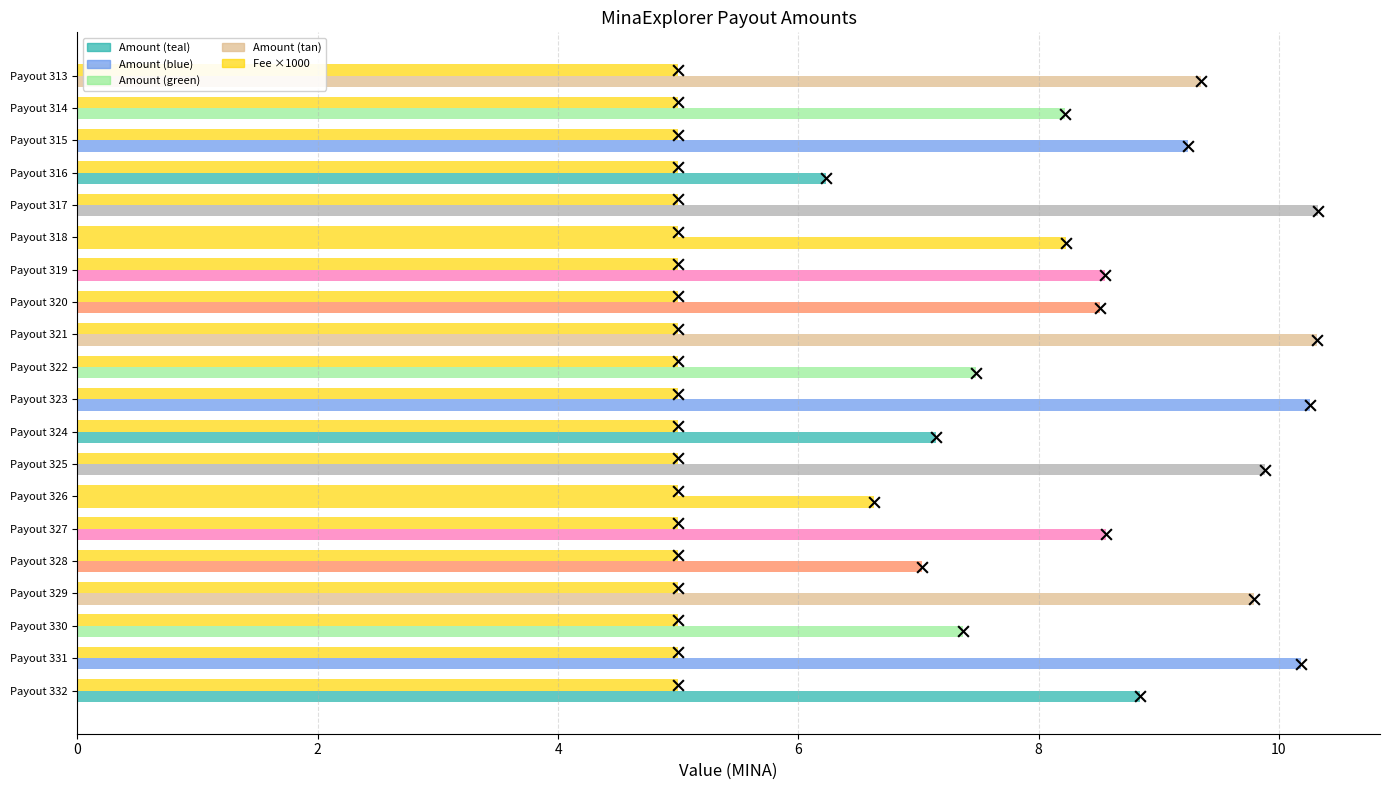

At how many categories does at least one series exceed 5?

20